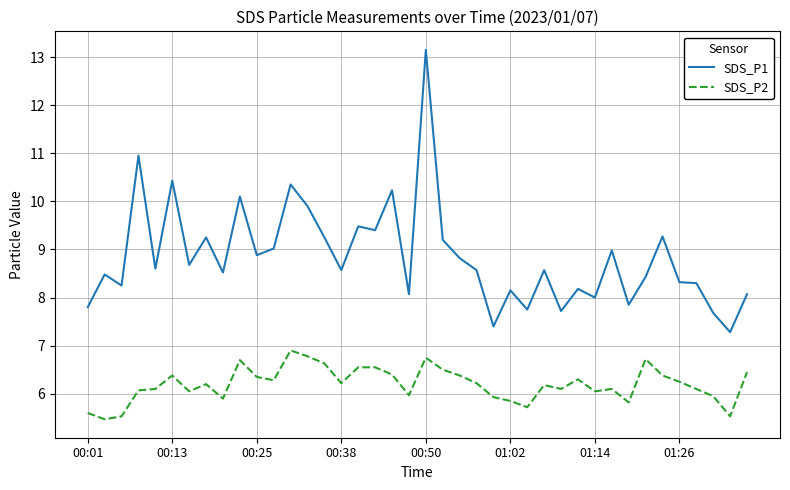

What is the highest value of the SDS_P2 series?

6.9